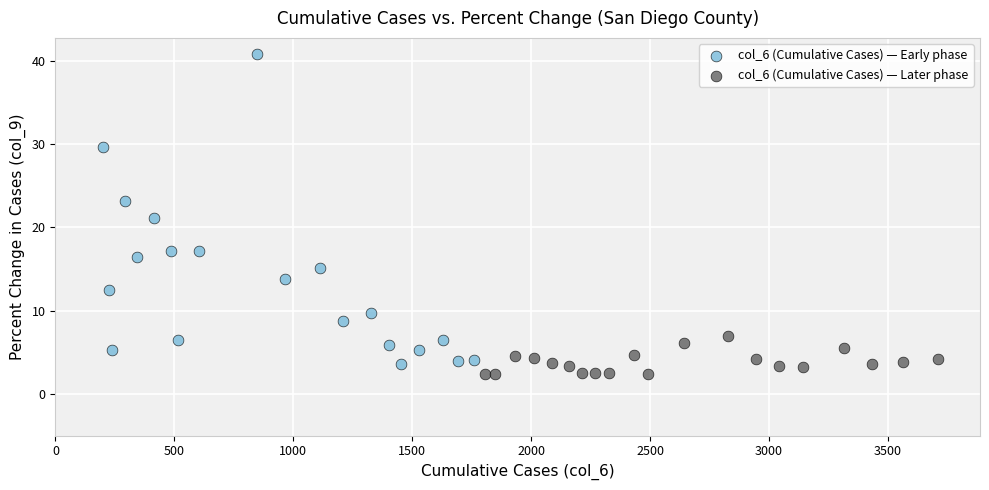

Which series has the largest Y range (max minus min)?

col_6 (Cumulative Cases) — Early phase